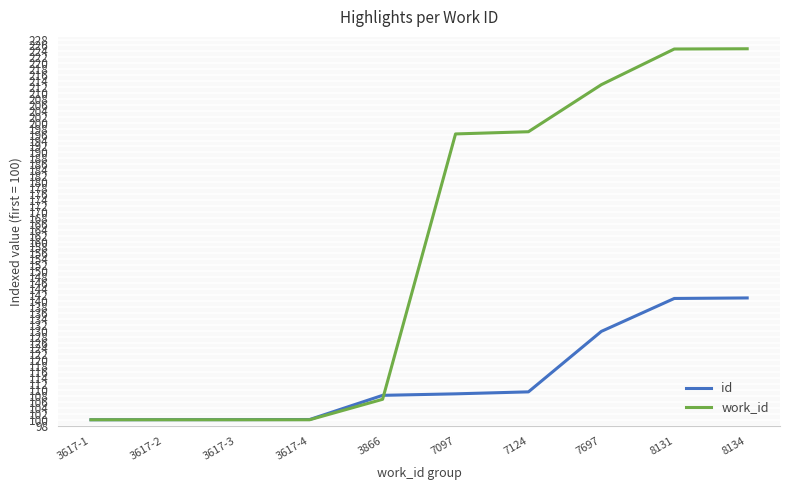

What is the approximate value of id at 7124?

109.4